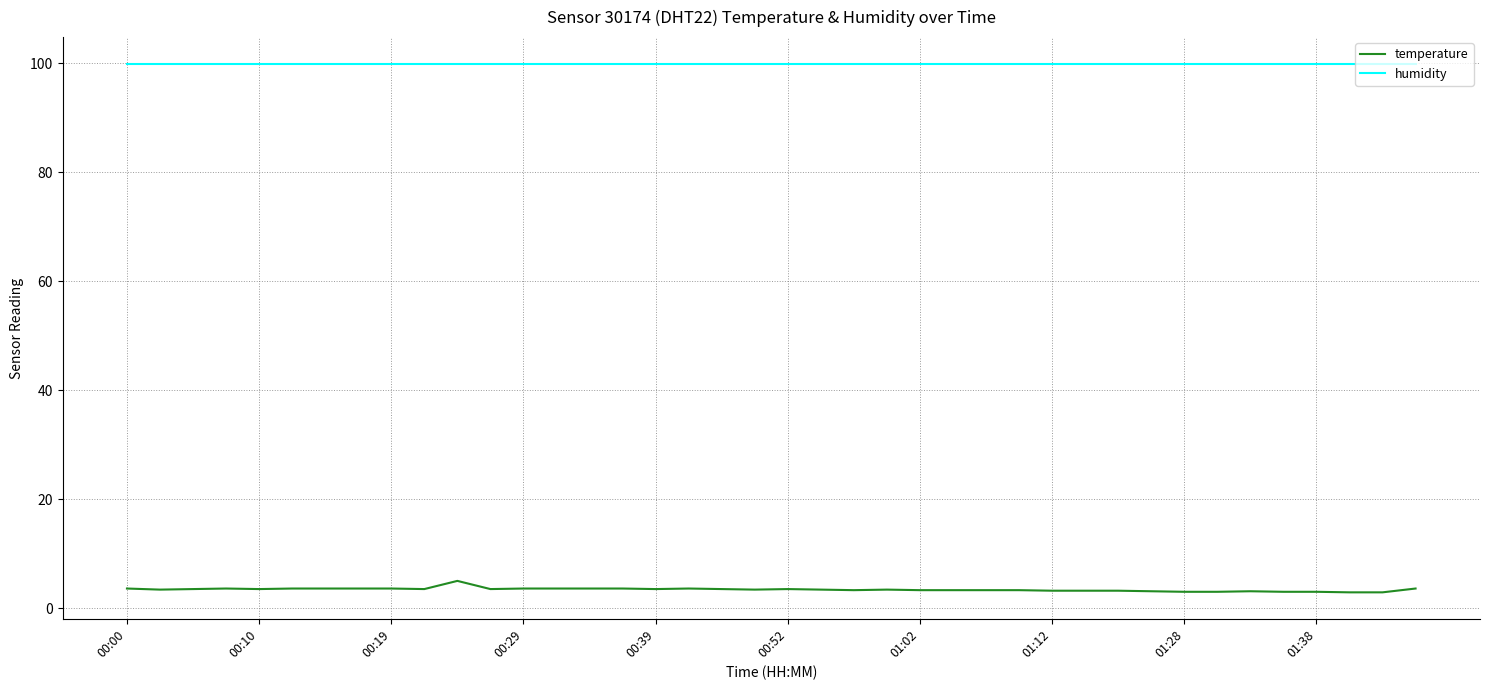

Which series has the largest range (max minus min)?

temperature